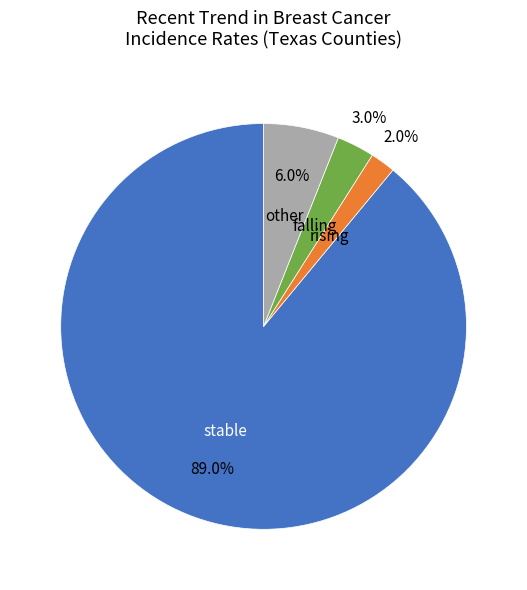

To the nearest percent, what is the average slice percentage?

25%